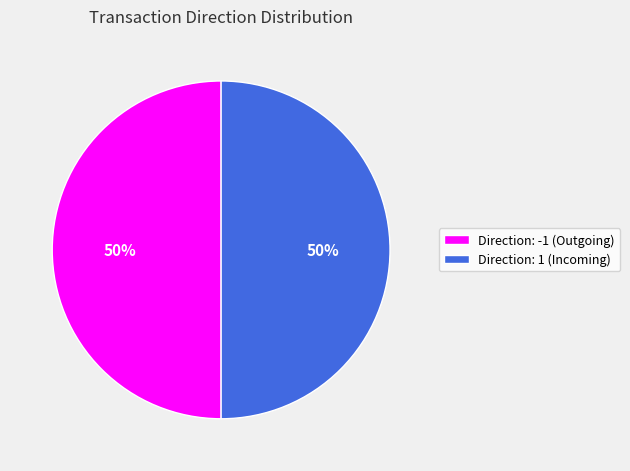

To the nearest percent, what is the average slice percentage?

50%